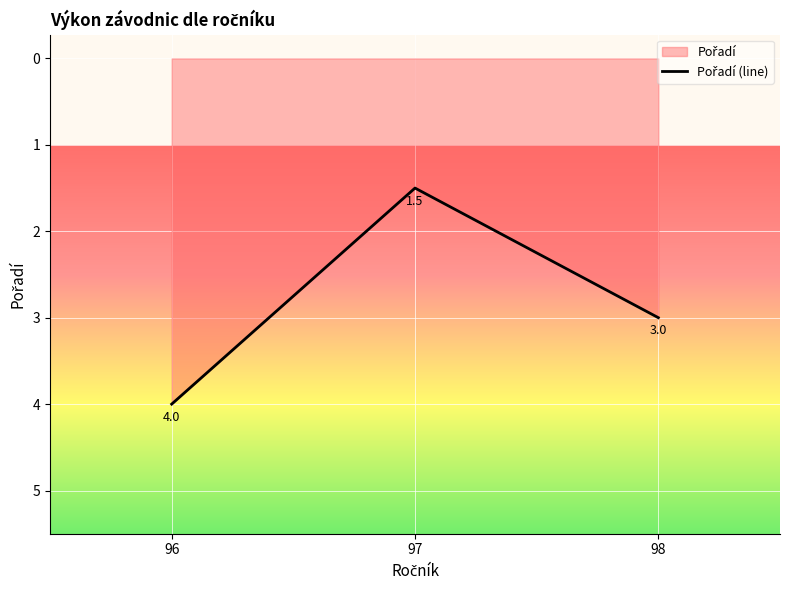

List the labels in order of value, smallest first.

97, 98, 96